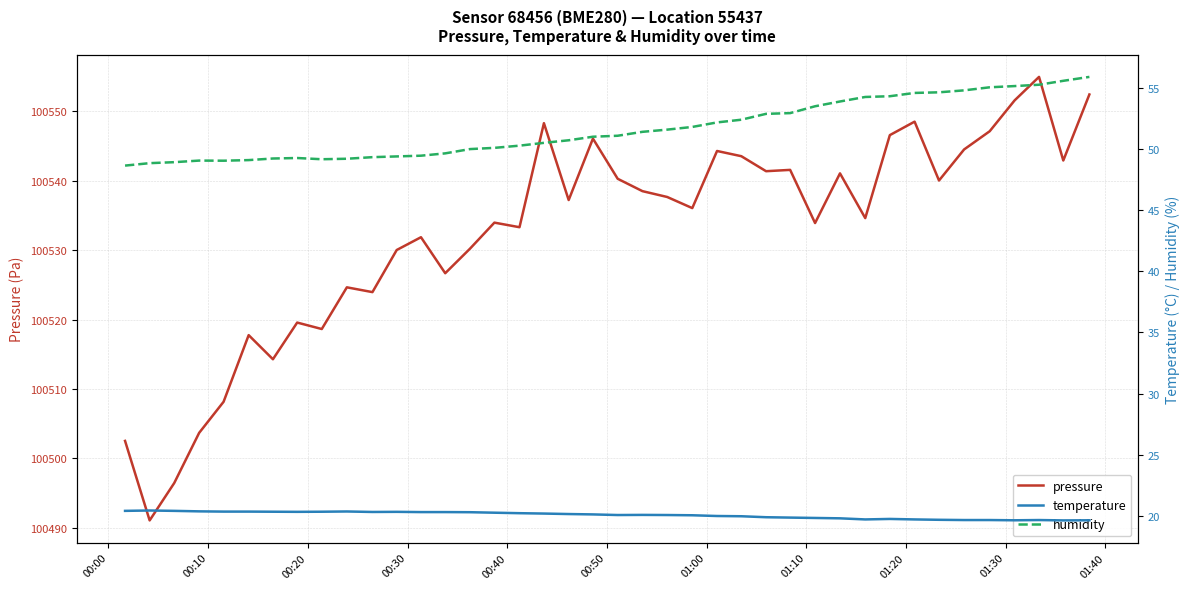

True or false: humidity and temperature cross at least once.

False